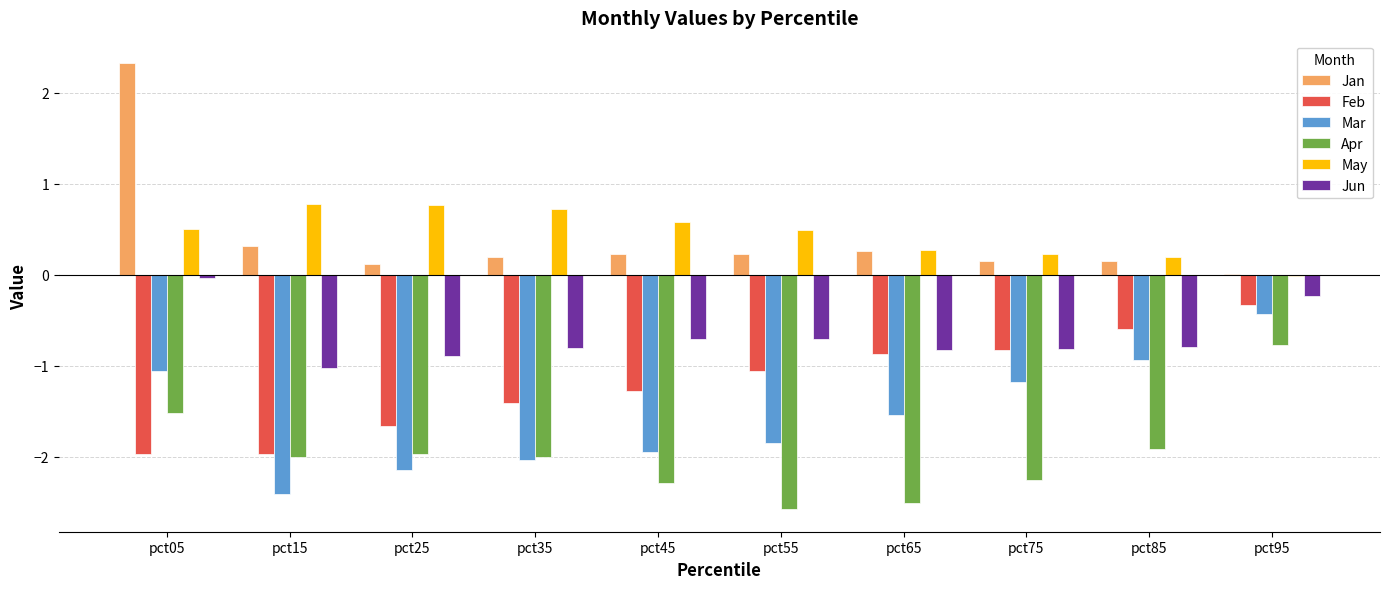

How many groups of bars are there?

10